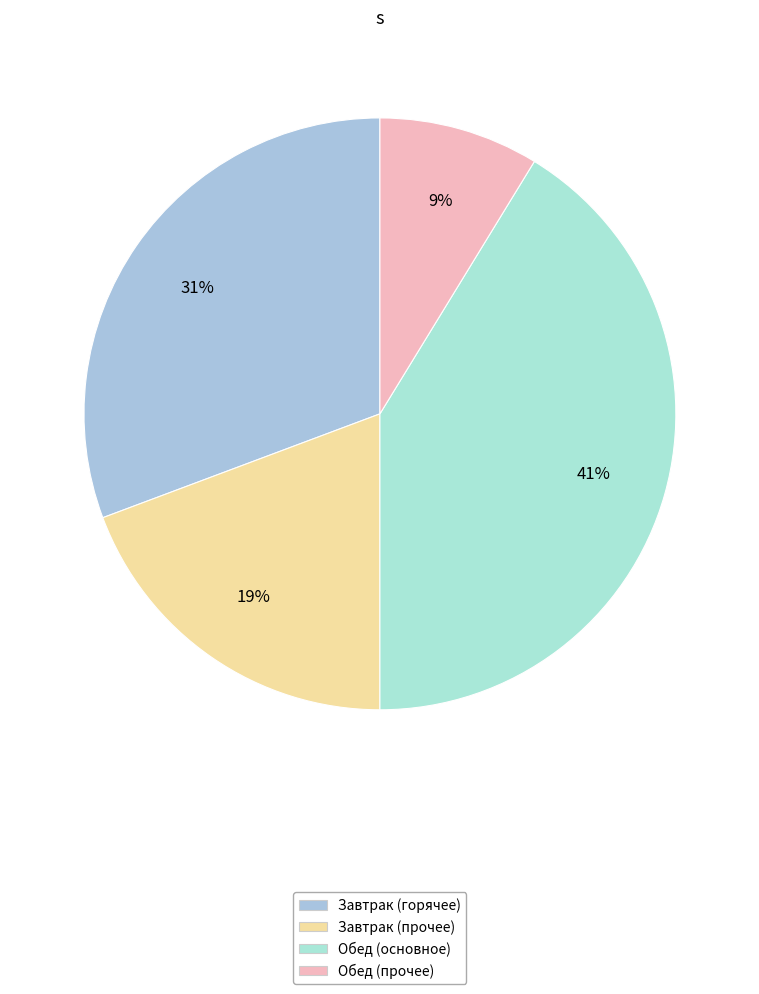

How many slices are in this pie chart?

4